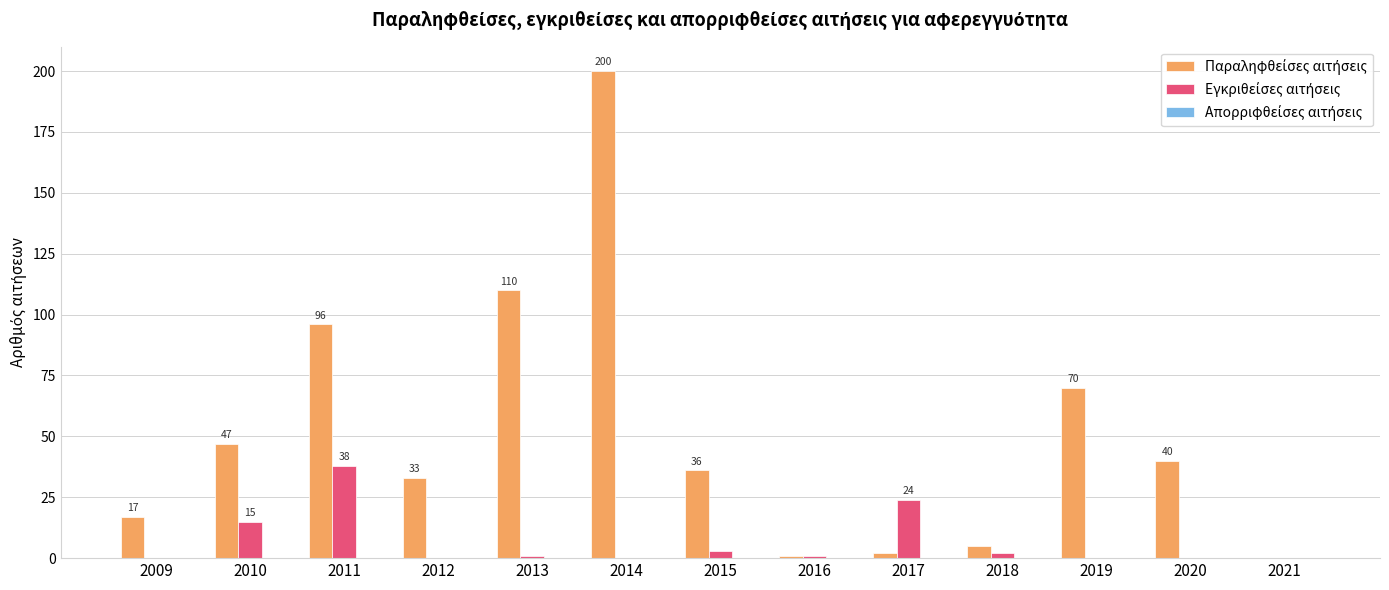

Which category has the highest value across all series?

2014